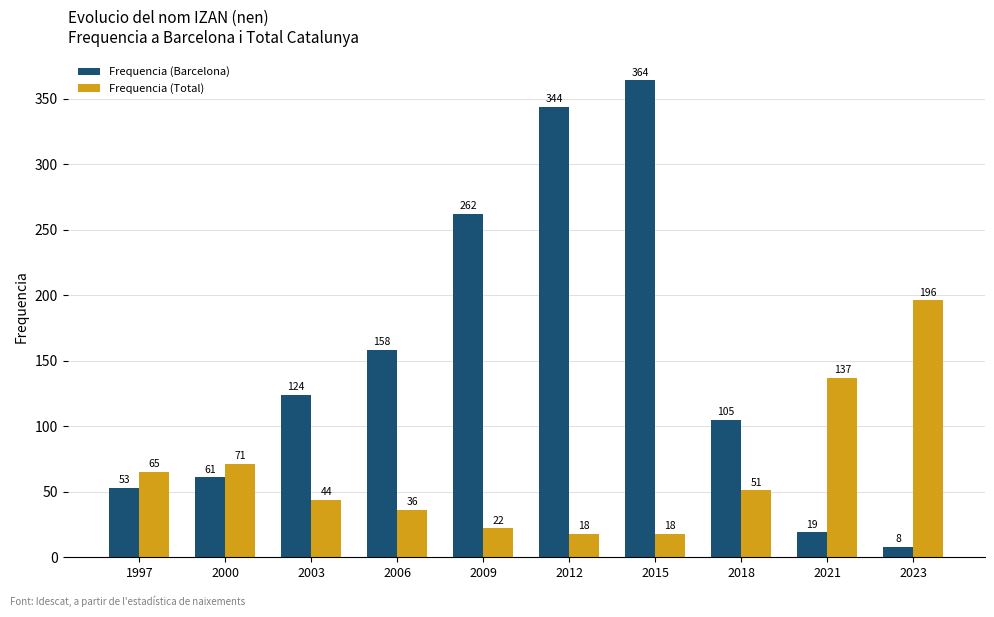

How many values in the Frequencia (Barcelona) series are below 124?

5